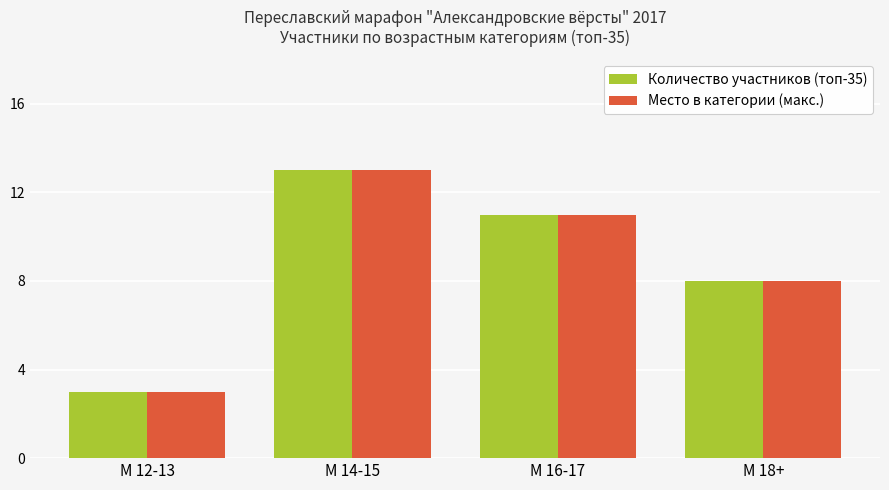

What is the highest value of the Количество участников (топ-35) series?

13